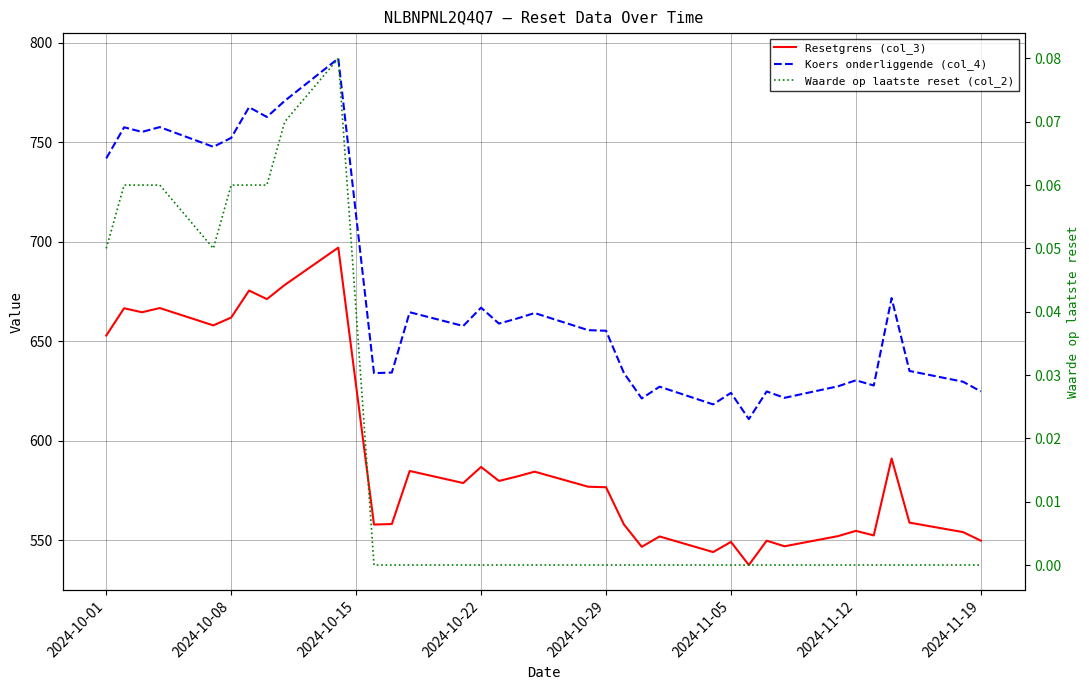

What position from the left is 2024-10-22?

4